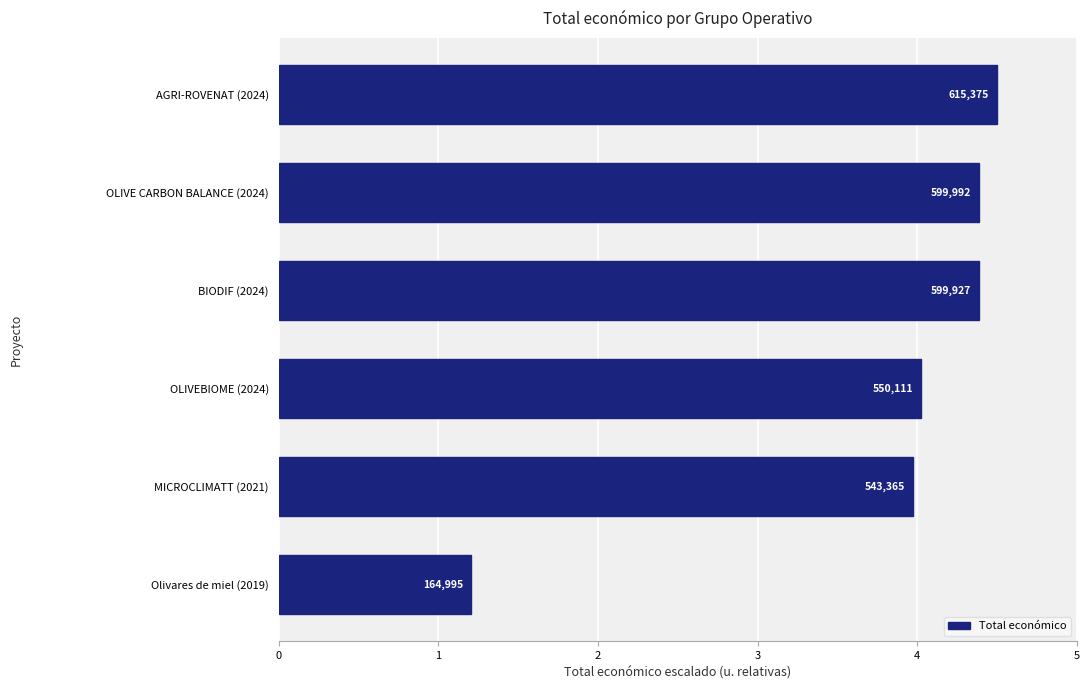

What is the minimum value shown in the chart?

1.2